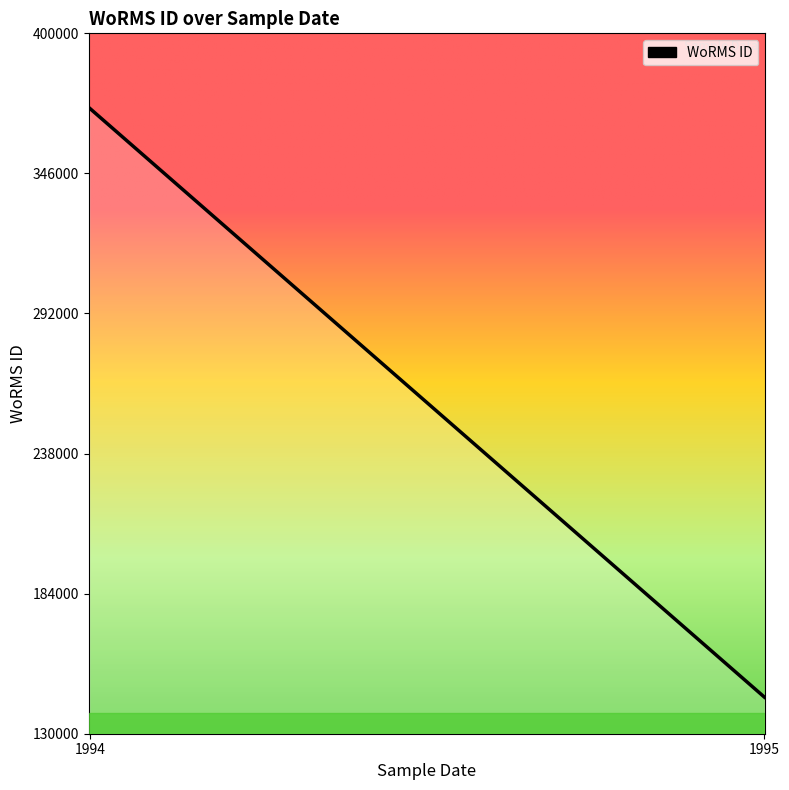

Does the chart display data point markers on the line(s)?

No